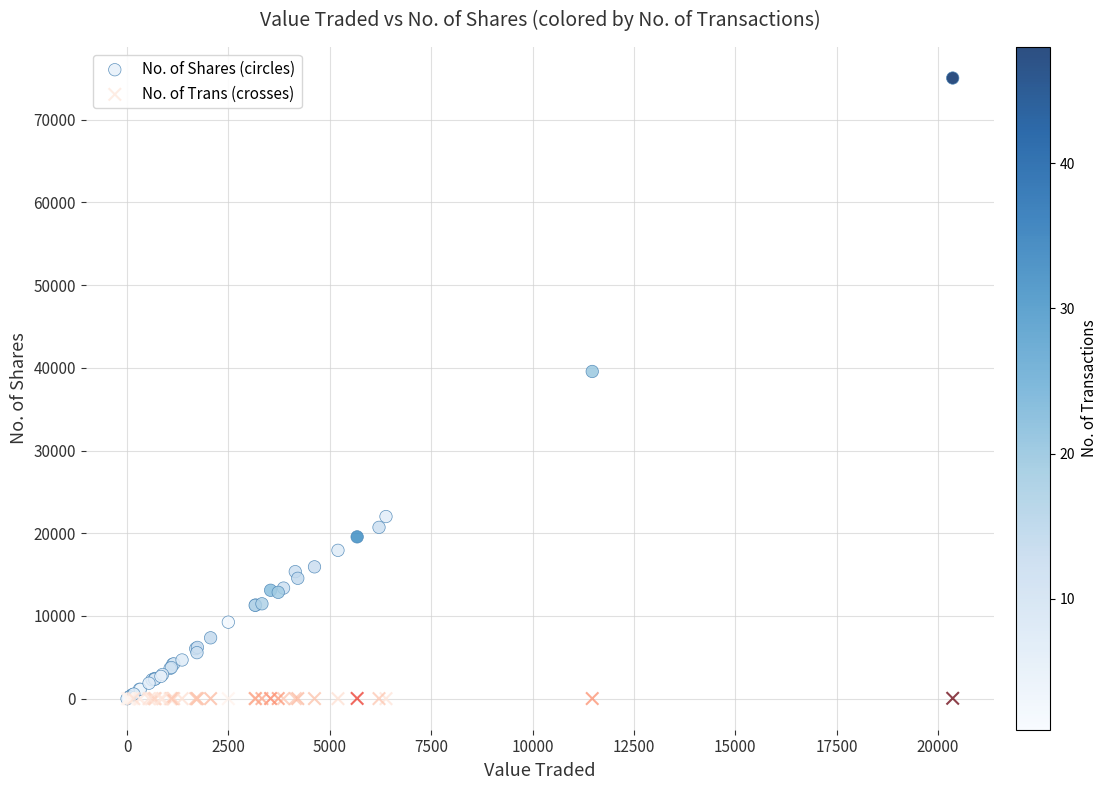

Which series has the widest spread of Y values?

No. of Shares (circles)